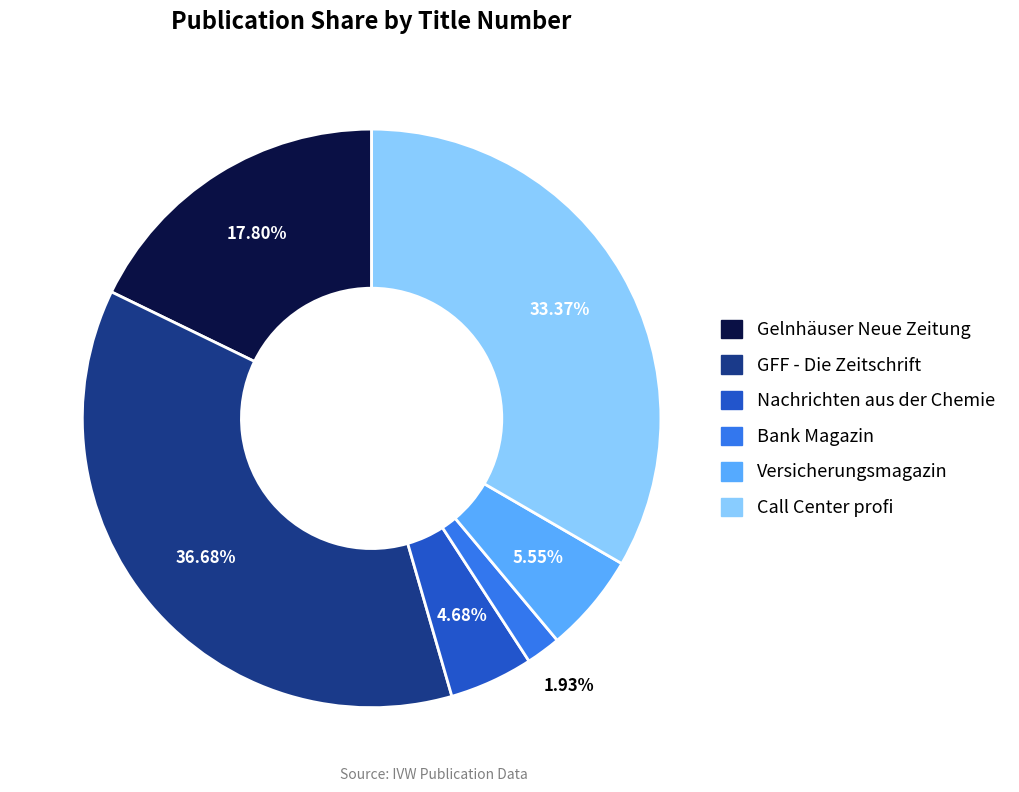

Between GFF - Die Zeitschrift and Versicherungsmagazin, which is larger?

GFF - Die Zeitschrift